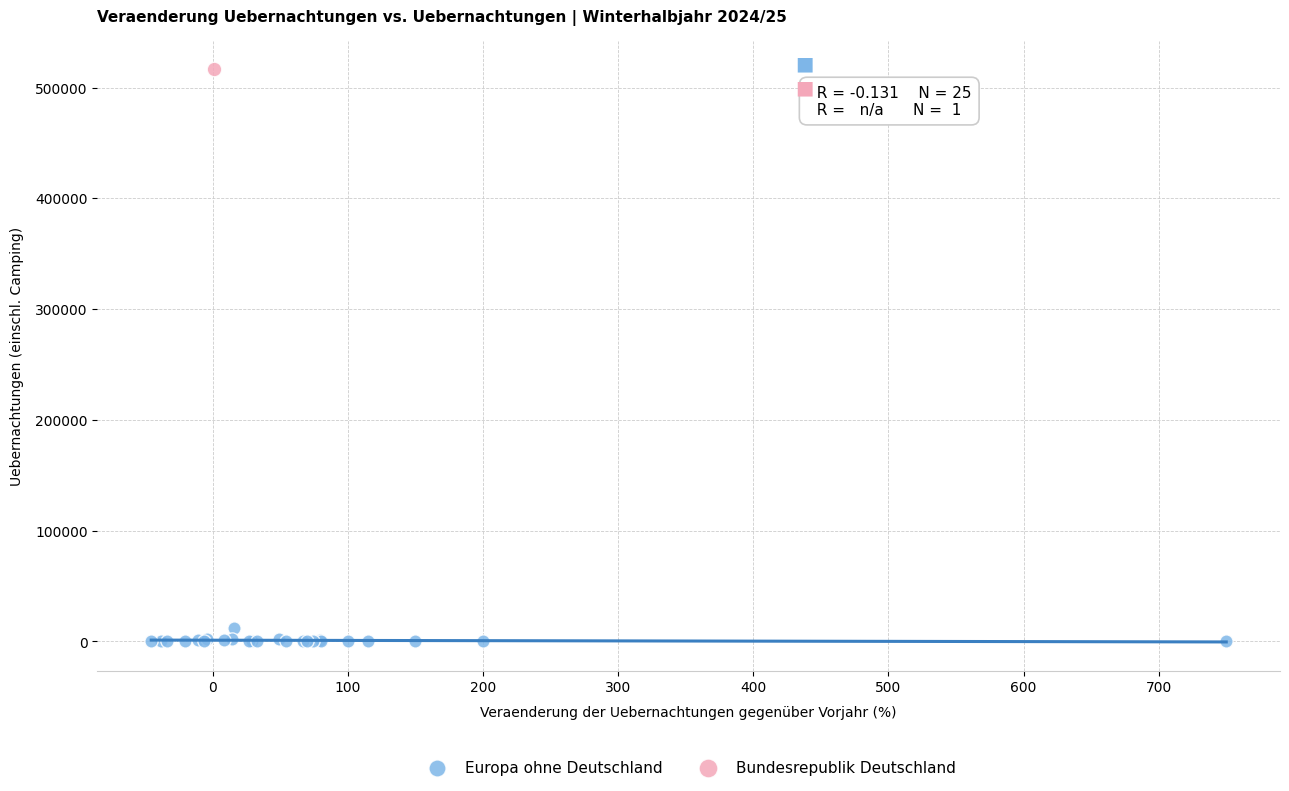

What are all the series names shown in the legend?

Europa ohne Deutschland, Bundesrepublik Deutschland